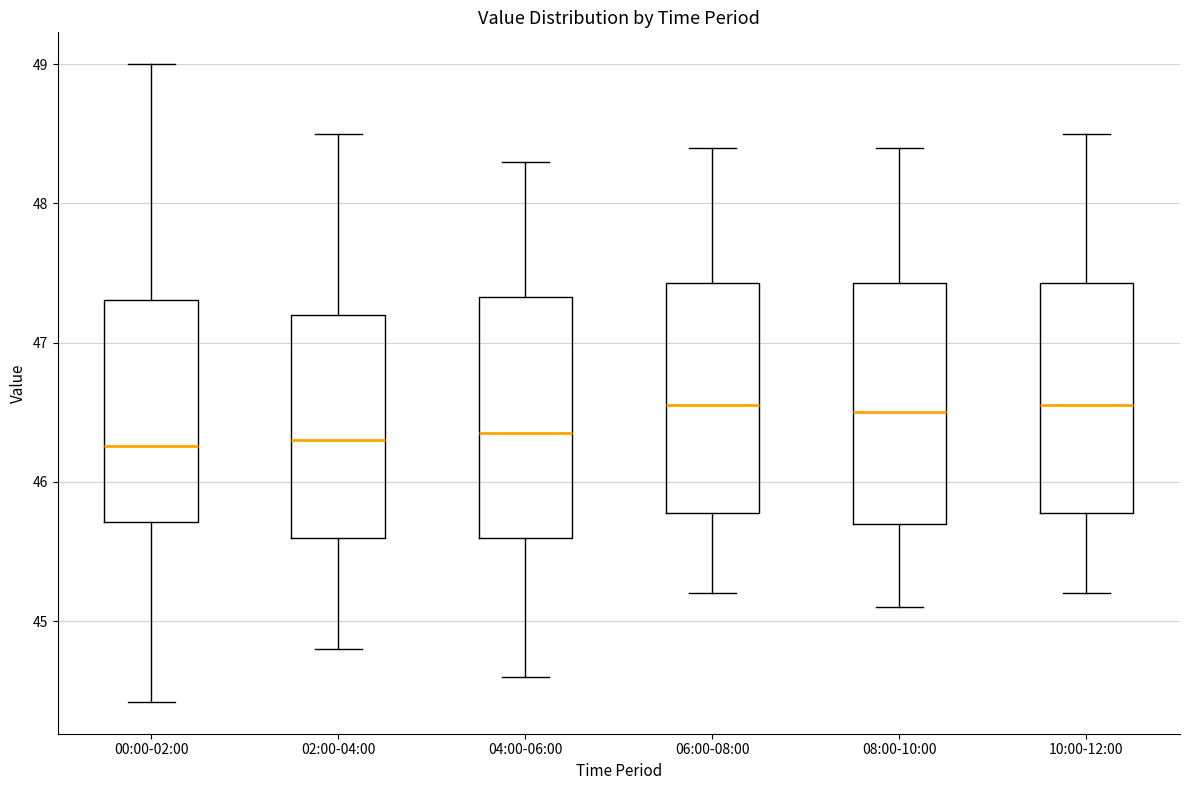

Where is the lower edge of the box for 08:00-10:00 on the y-axis? The values are not printed on the chart, so give them approximately, as read against the axis.

45.7